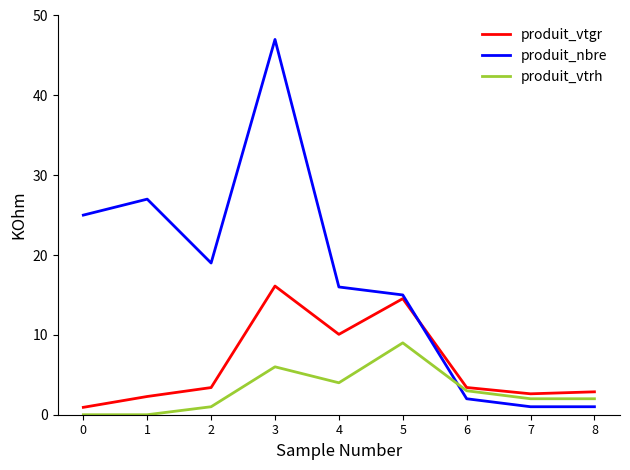

What is the highest value of the produit_nbre series?

47.0